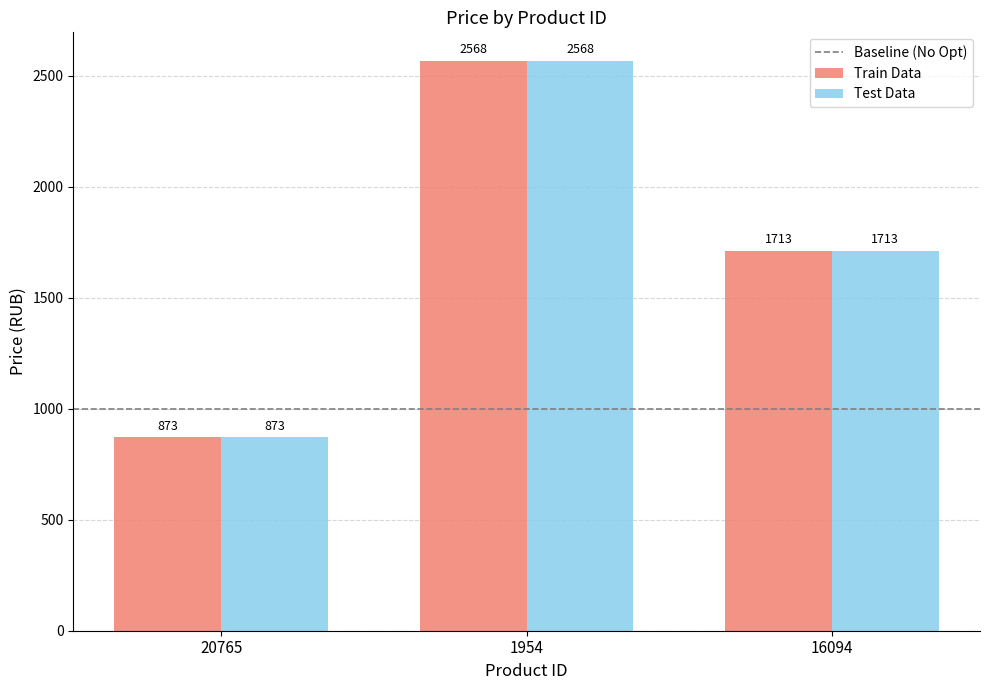

Is it true that Train Data equals 1316 at 20765?

False